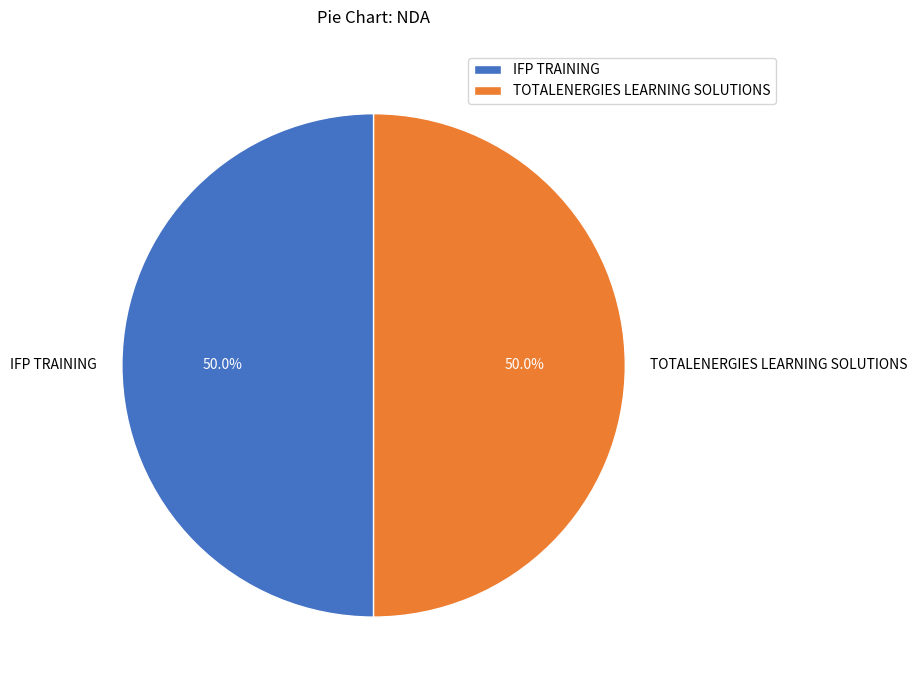

What percentage is the IFP TRAINING slice, to the nearest percent?

50%